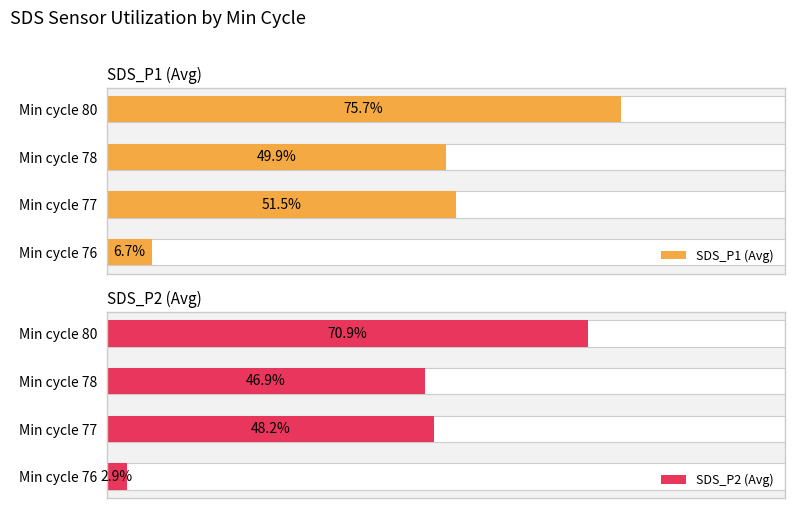

Where is SDS_P1 (Avg) nearest to the value 41?

Min cycle 78